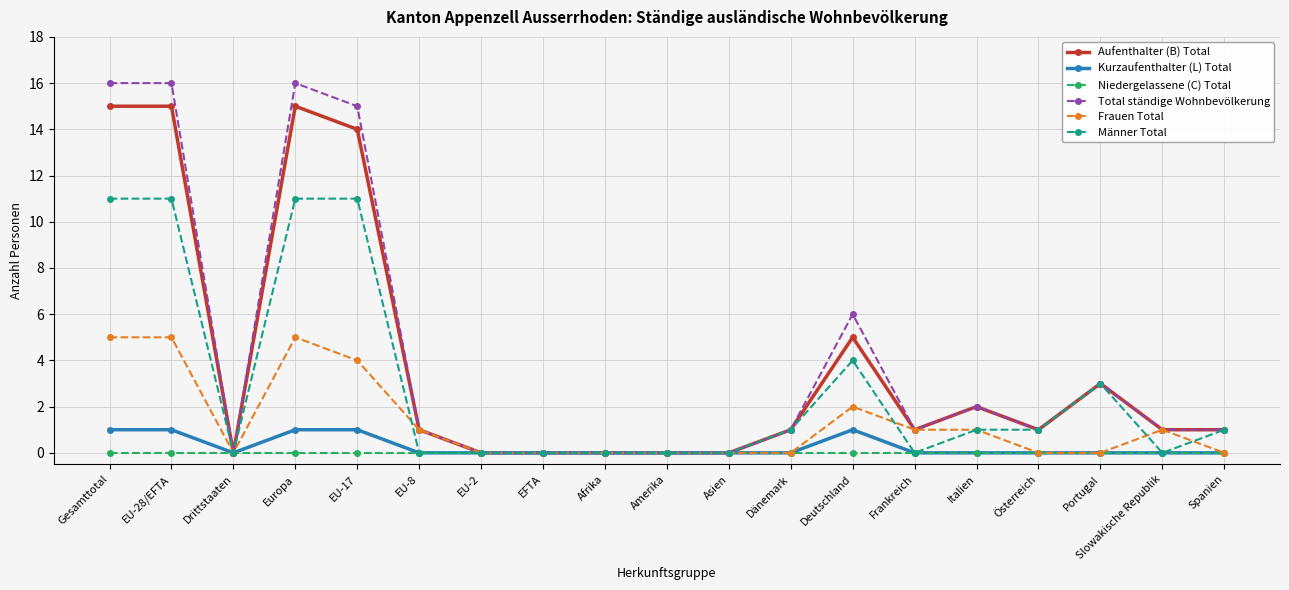

True or false: Total ständige Wohnbevölkerung has more than 1 interior local peaks.

True